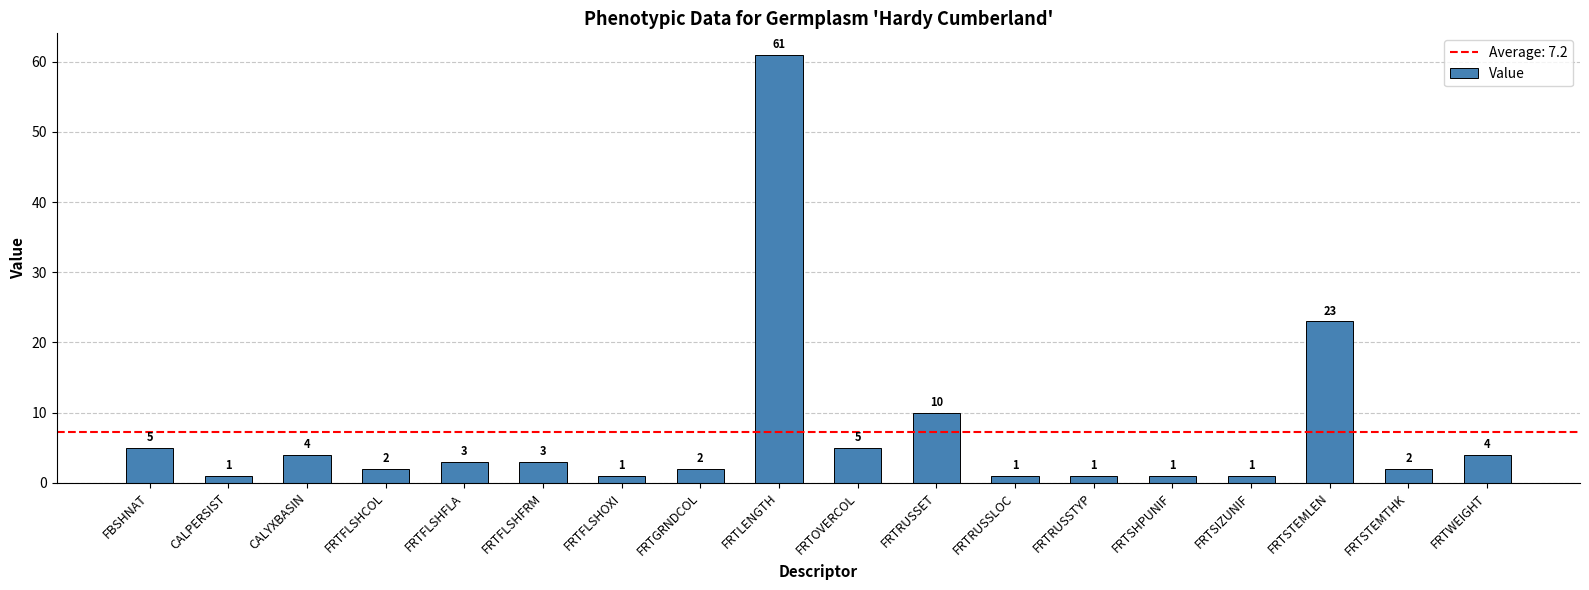

What is the difference between the maximum and second lowest values?

60